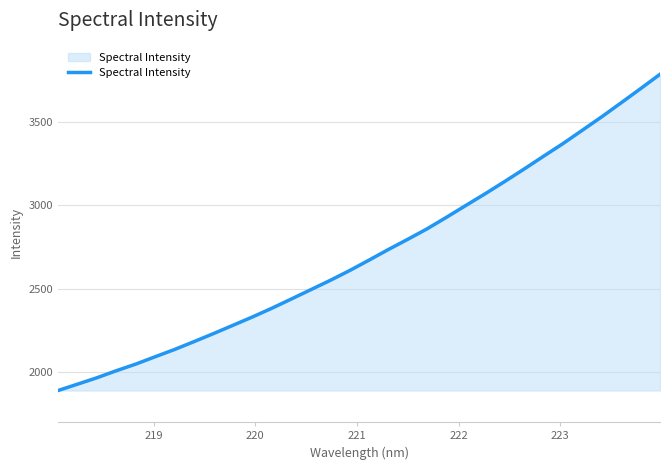

What is the maximum value shown in the chart?

3789.9